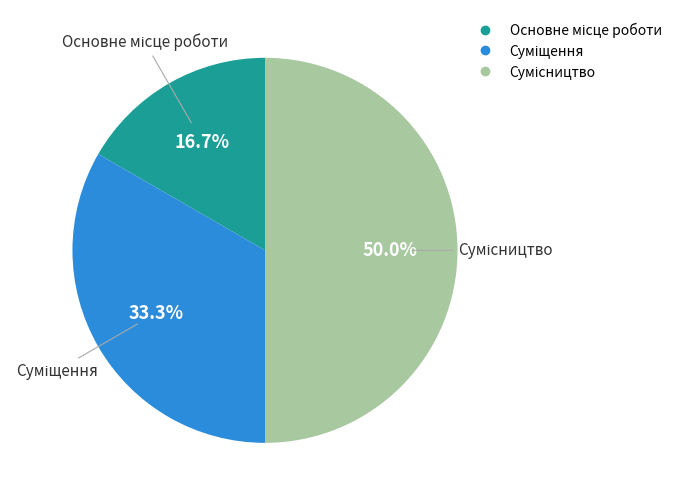

How many segments does this pie chart have?

3